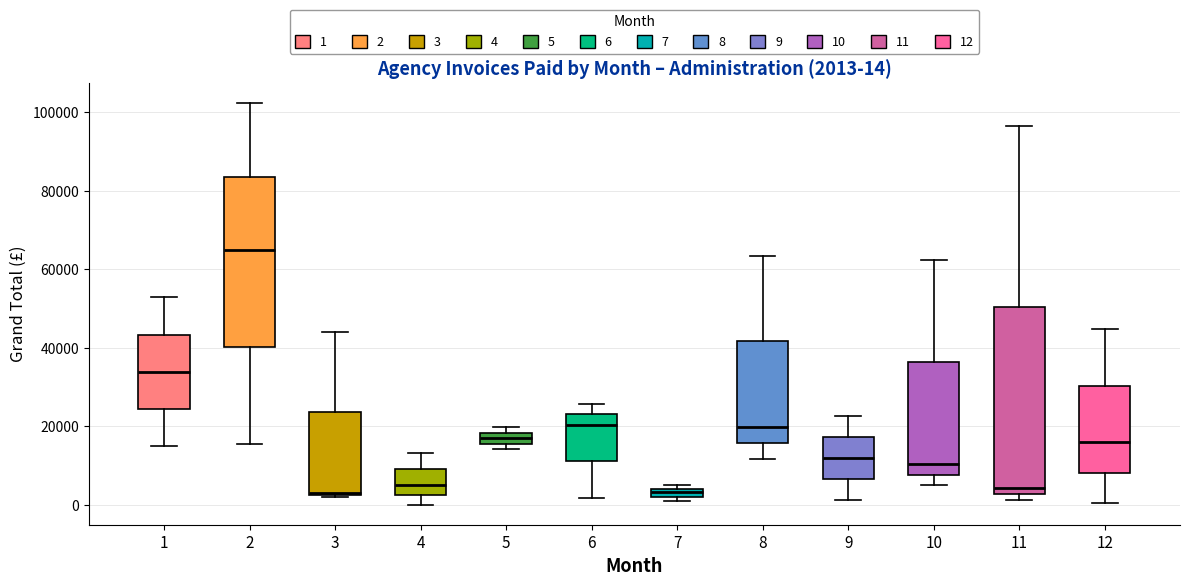

Which box is the tallest, from its lower edge to its upper edge?

11